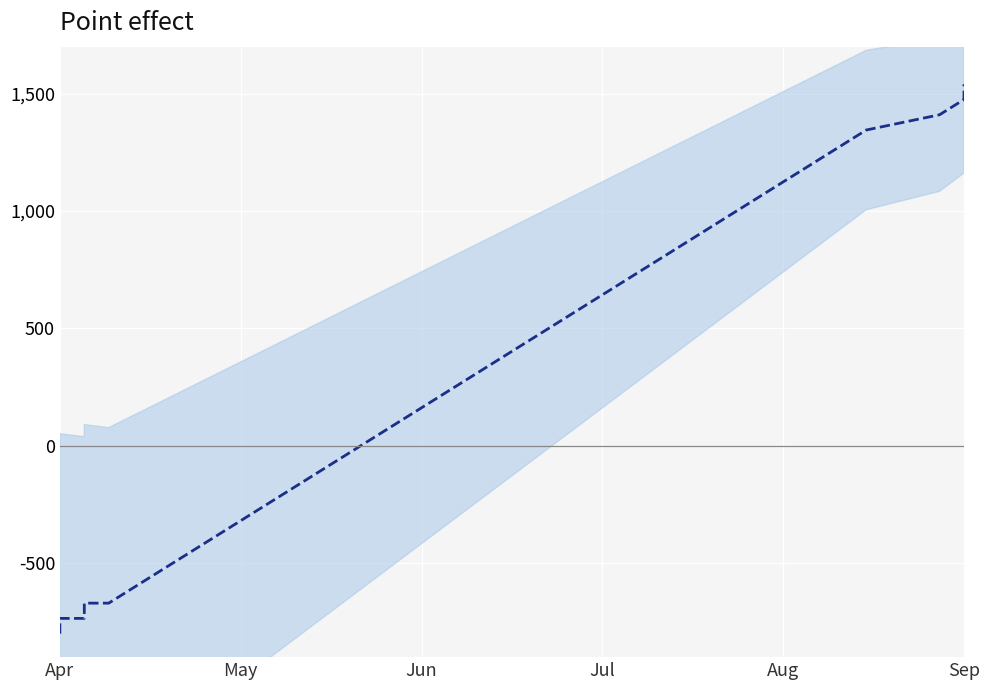

How many lines are shown in the chart?

1